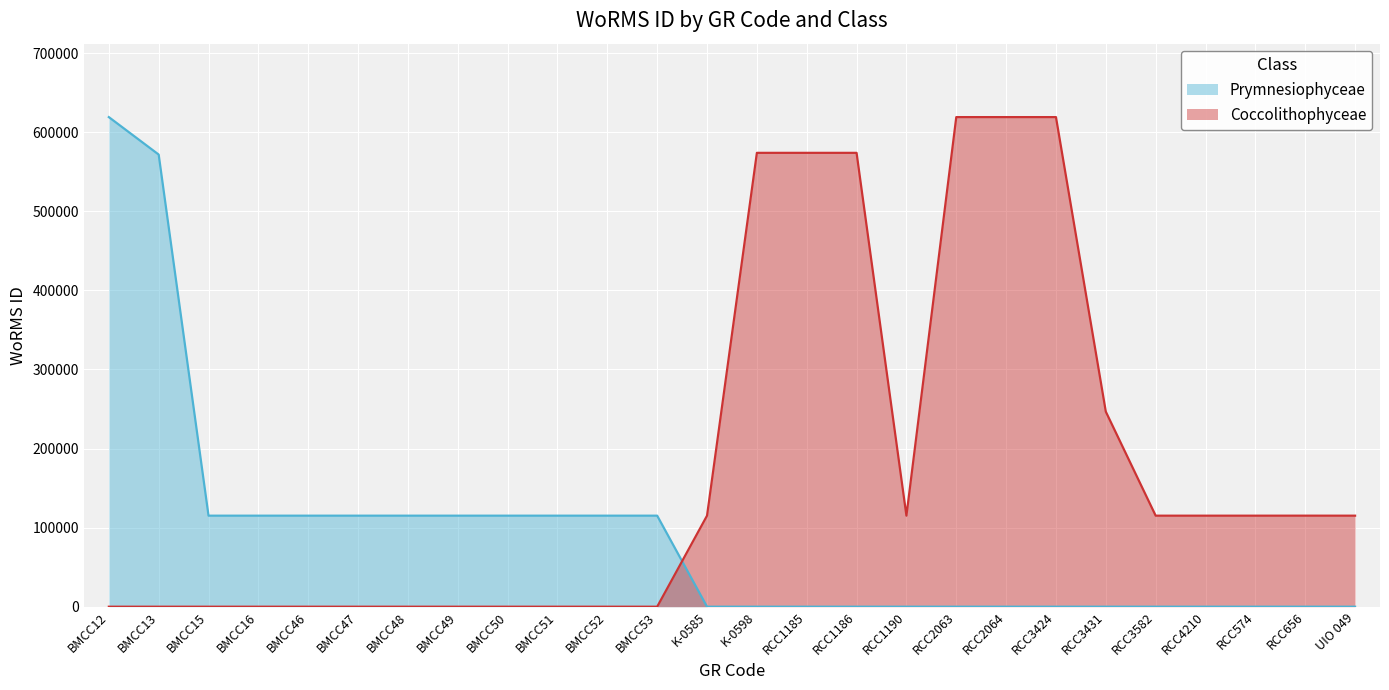

Count the number of values greater than 115090.

9